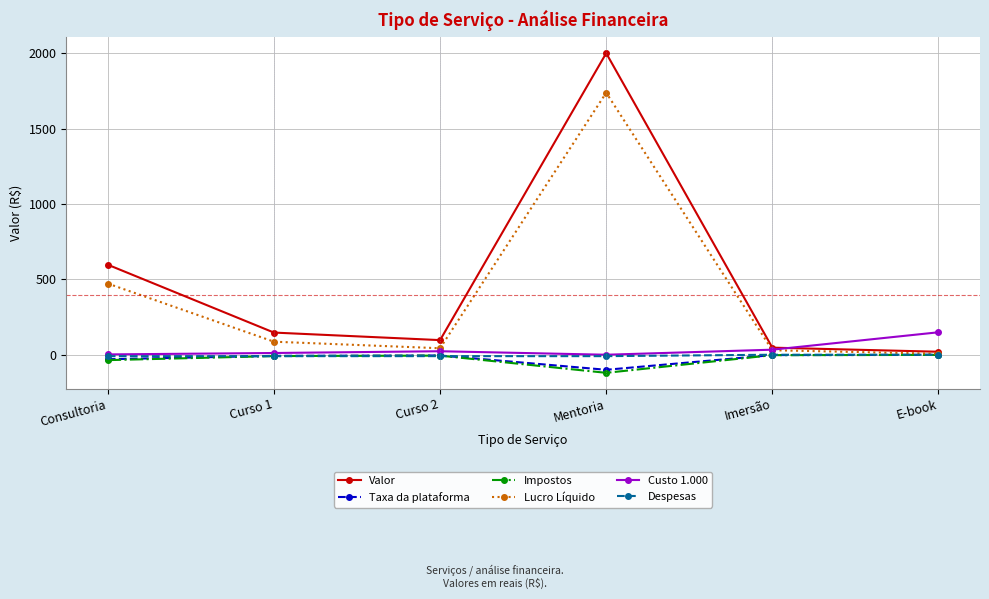

At which category does the chart reach its minimum across all series?

Mentoria